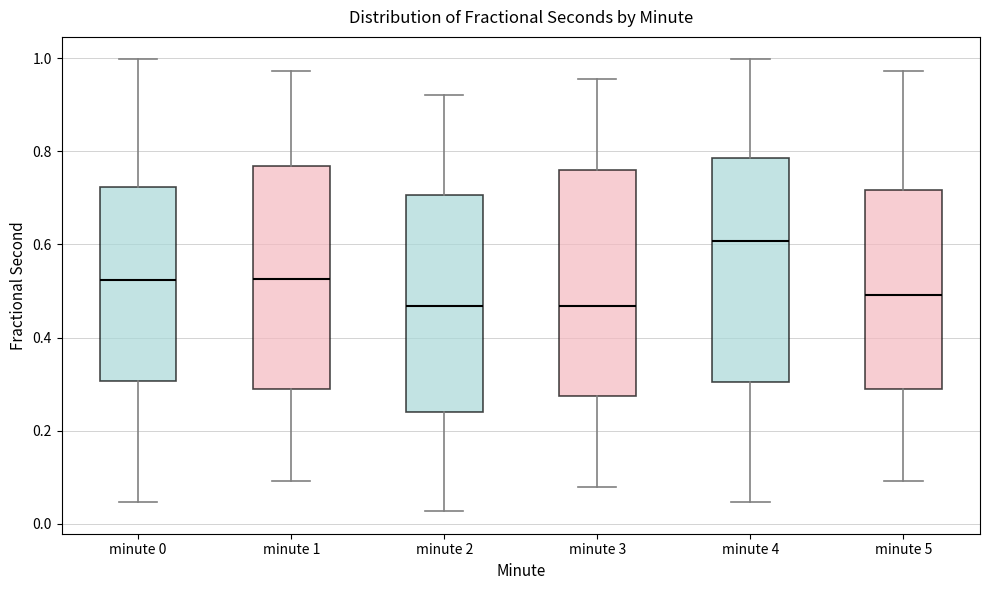

Reading left to right, transcribe this box plot: for each box, give where its median line is, the range the box spans, and where its two whiskers end, as read against the y-axis. The values are not printed on the chart, so give them approximately, as read against the axis.

minute 0: median 0.52, box 0.30 to 0.72, whiskers 0.04 to 1.00
minute 1: median 0.52, box 0.30 to 0.76, whiskers 0.10 to 0.98
minute 2: median 0.46, box 0.24 to 0.70, whiskers 0.02 to 0.92
minute 3: median 0.46, box 0.28 to 0.76, whiskers 0.08 to 0.96
minute 4: median 0.60, box 0.30 to 0.78, whiskers 0.04 to 1.00
minute 5: median 0.50, box 0.30 to 0.72, whiskers 0.10 to 0.98